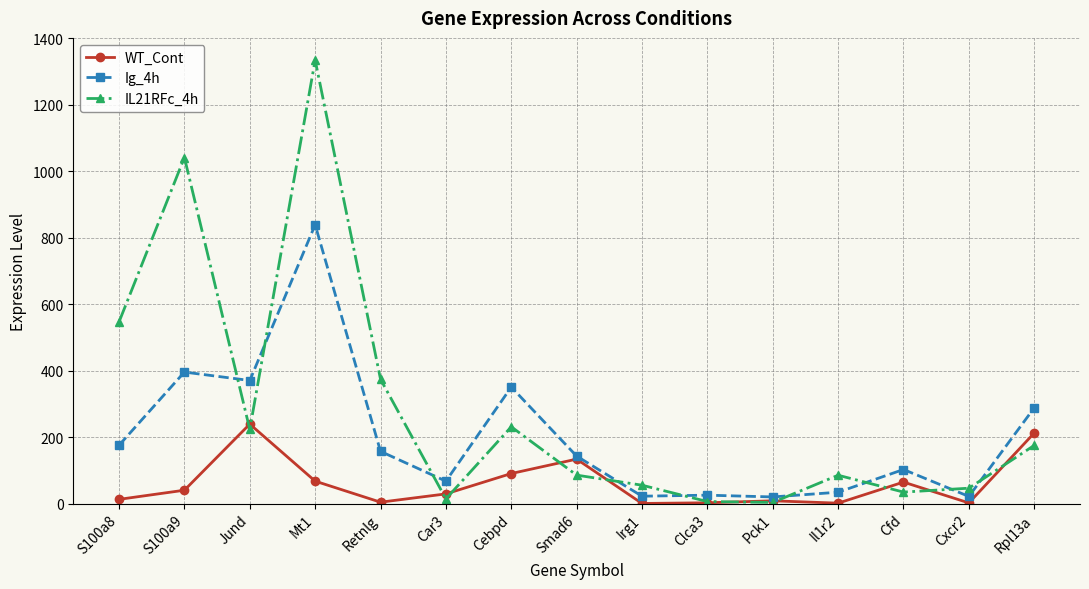

How many data points in IL21RFc_4h are less than 85?

6